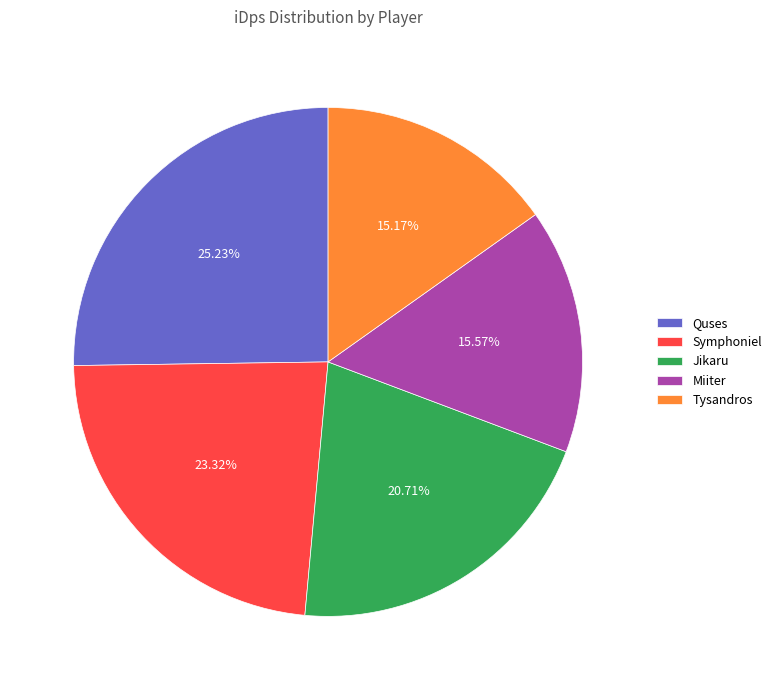

How many segments does this pie chart have?

5